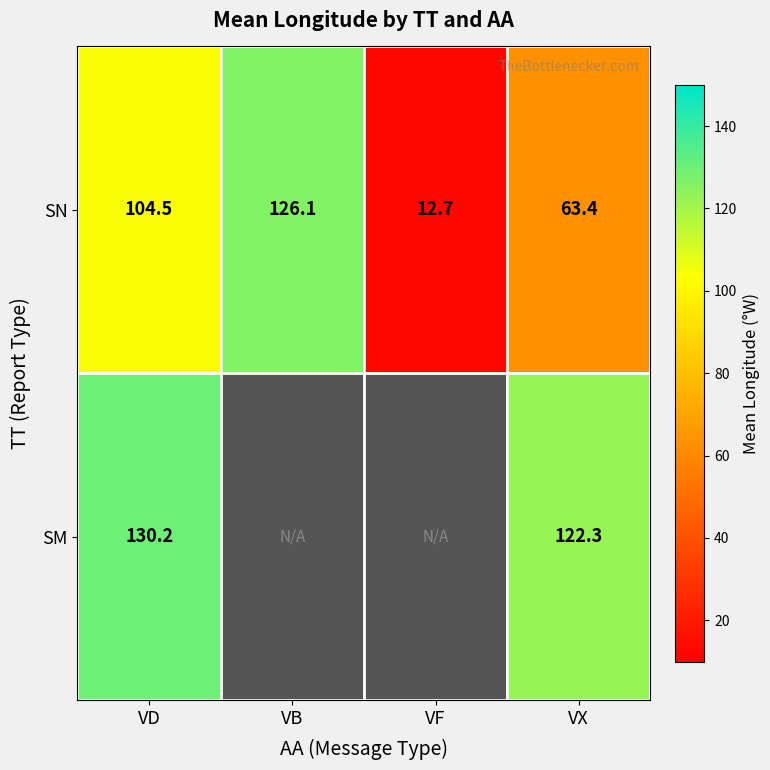

Where does the SN series first go above 104?

VD